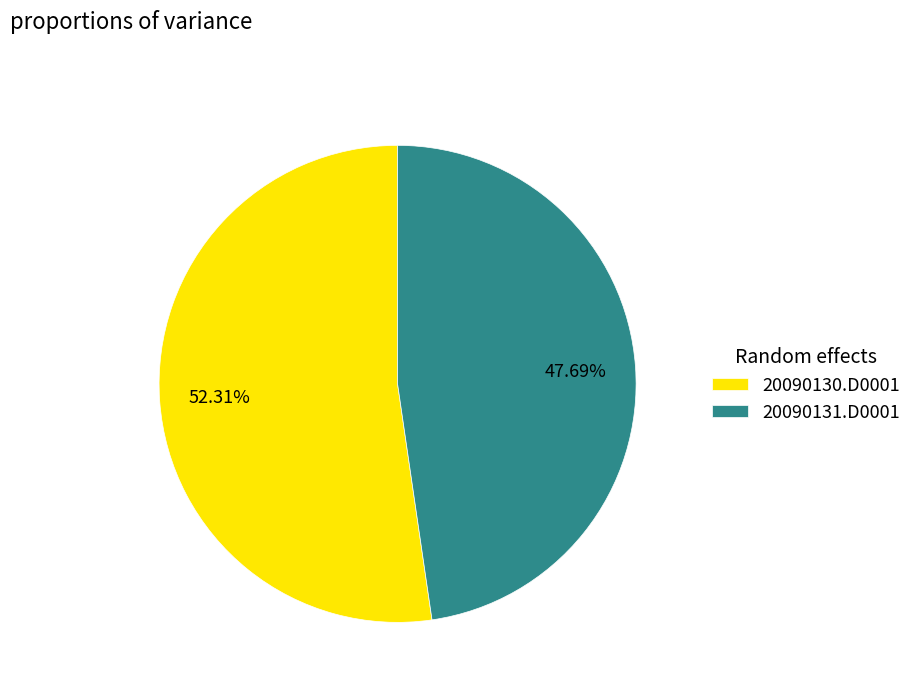

Between 20090131.D0001 and 20090130.D0001, which is larger?

20090130.D0001